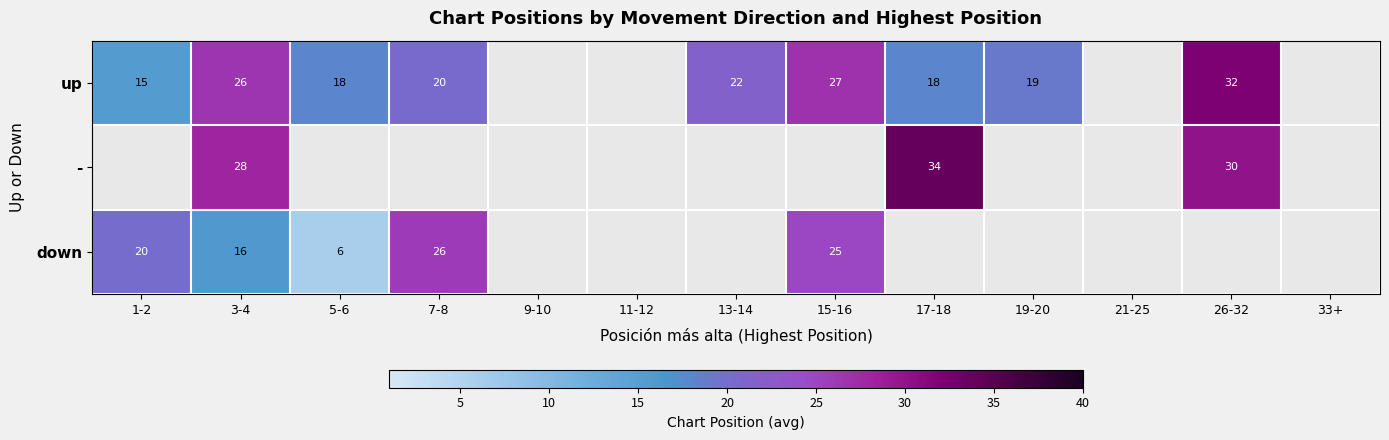

At 26-32, list the series in order from largest to smallest.

up, -, down